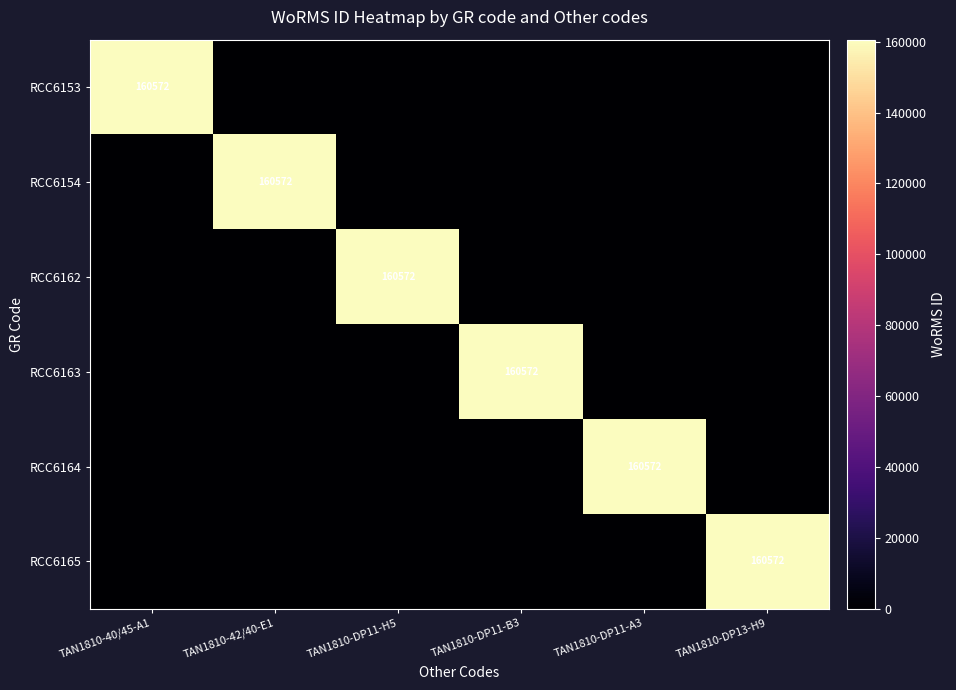

Is it true that RCC6162 equals 103787 at TAN1810-DP11-H5?

False